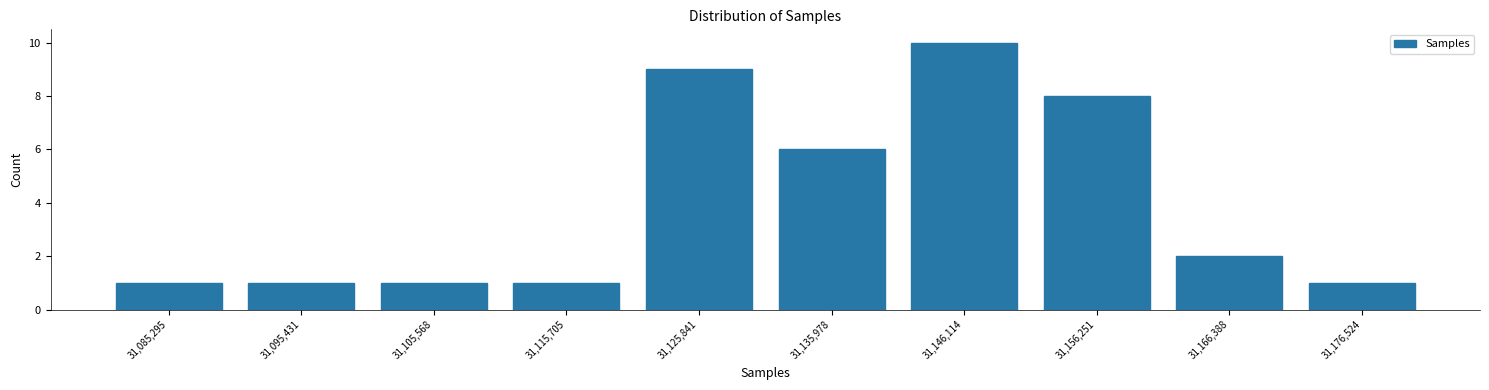

Reading left to right, transcribe this chart: for each bar, give the range it covers on the x-axis and its height. Neither the bar edges nor the heights are printed on the chart, so give them approximately, as read against the axes.

31080000 to 31090000: 1
31090000 to 31100000: 1
31100000 to 31110000: 1
31110000 to 31120000: 1
31120000 to 31130000: 9
31130000 to 31142000: 6
31142000 to 31152000: 10
31152000 to 31162000: 8
31162000 to 31172000: 2
31172000 to 31182000: 1